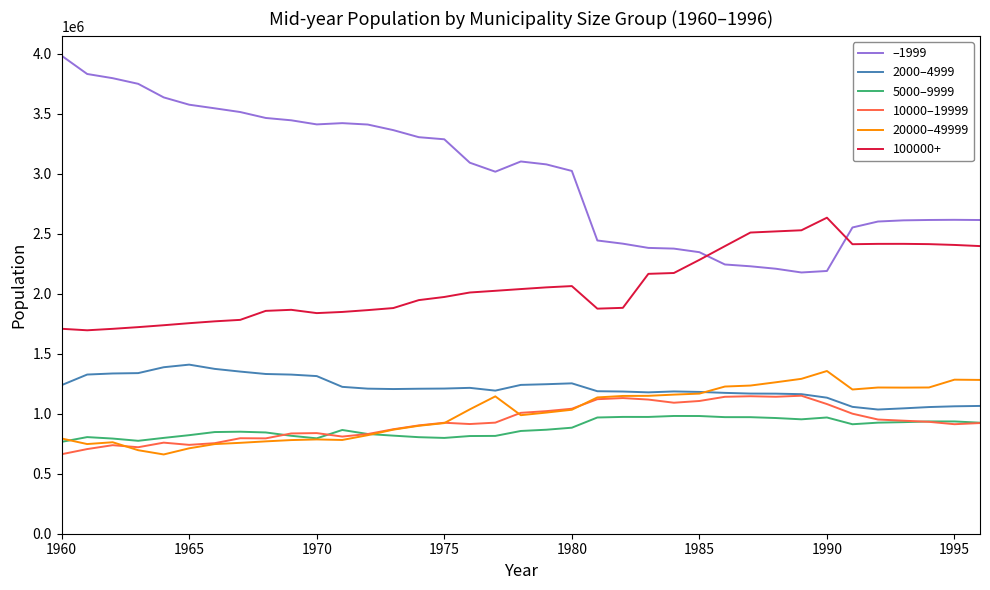

Which series has the widest spread of values?

–1999